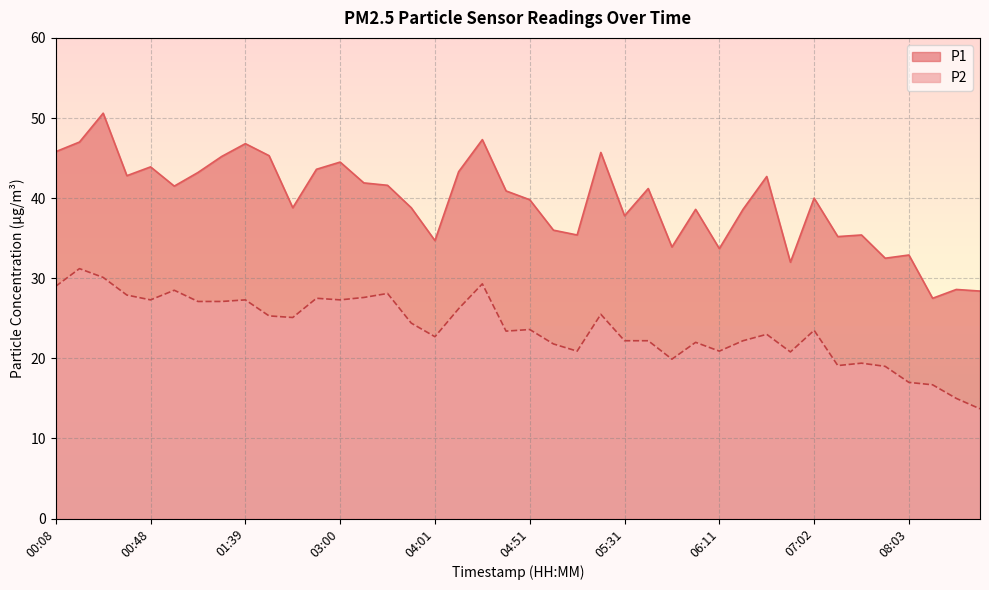

The P2 series shows 16.9 at 01:28. True or false?

False